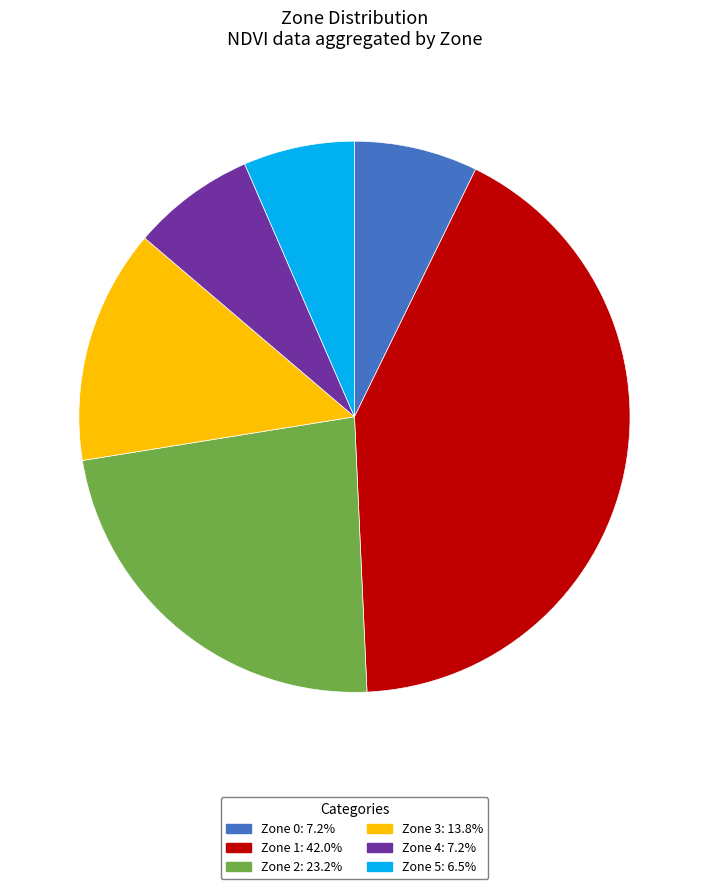

Is there a majority slice in this chart?

No